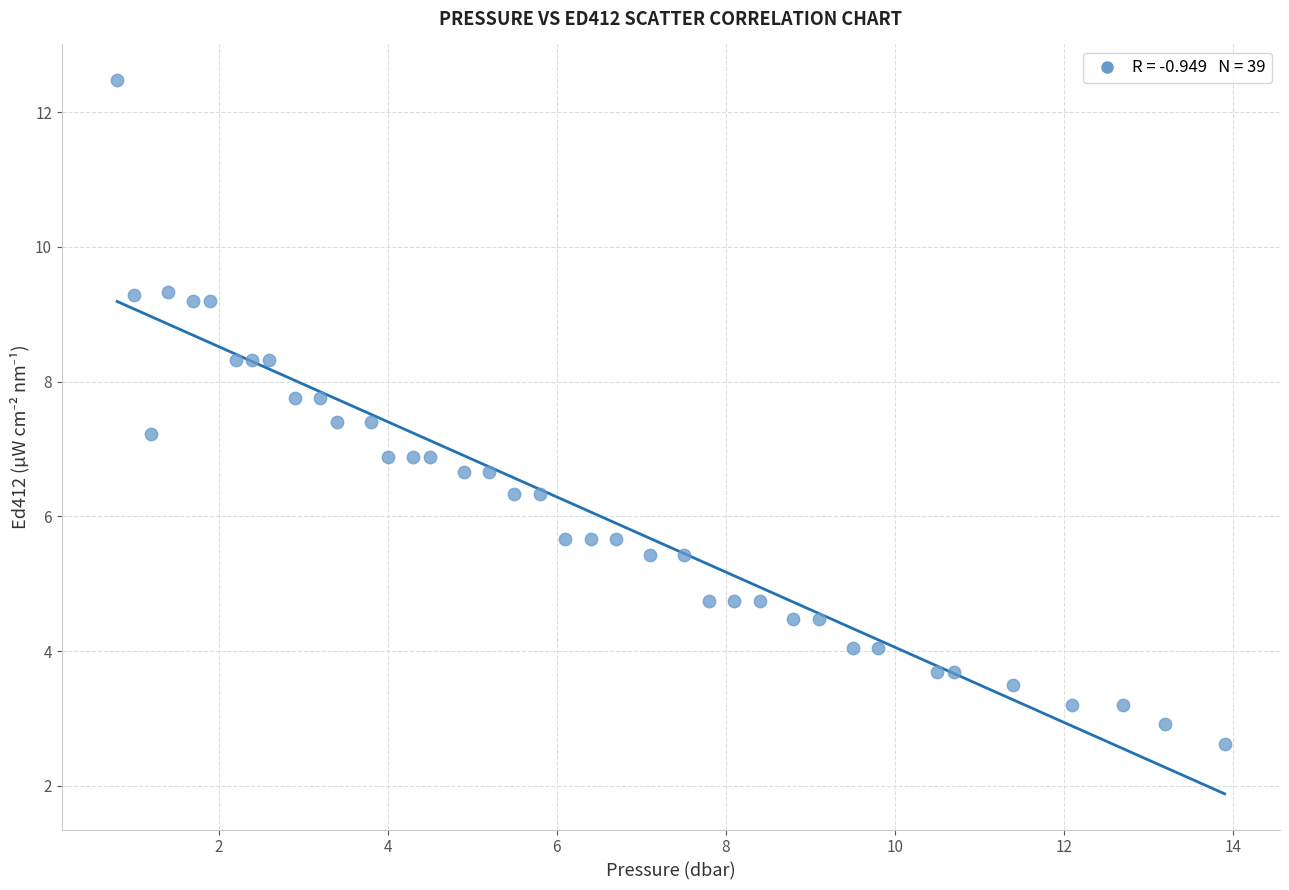

What is the range of X values (max minus min)?

13.1